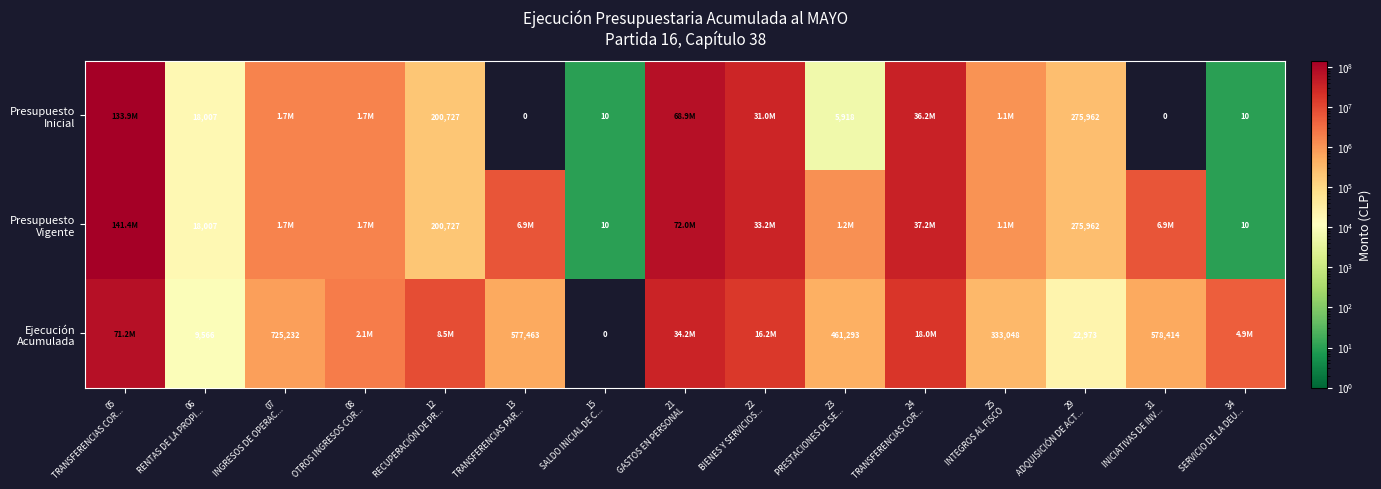

List the series in order of their peak value, highest first.

Presupuesto Vigente, Presupuesto Inicial, Ejecución Acumulada